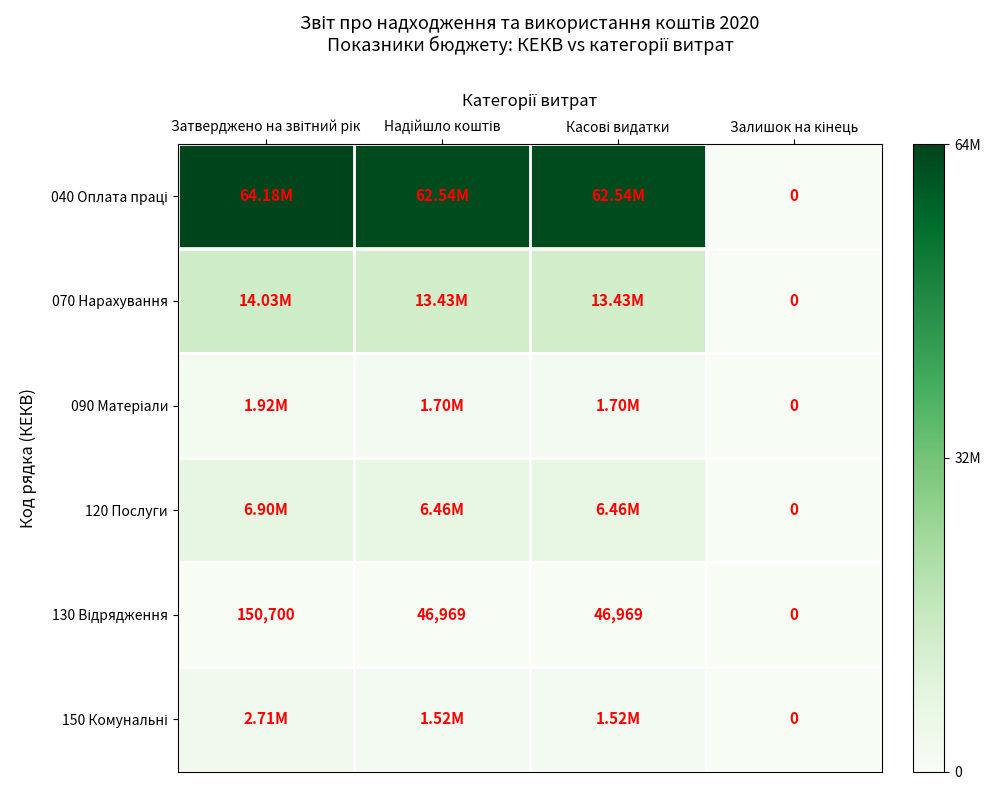

Rank the series by their maximum value, from highest to lowest.

040 Оплата праці, 070 Нарахування, 120 Послуги, 150 Комунальні, 090 Матеріали, 130 Відрядження